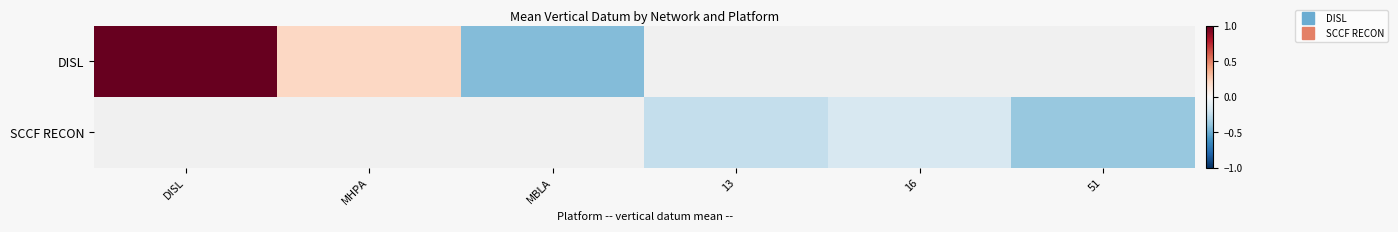

Read the SCCF RECON value at 13.

-0.2